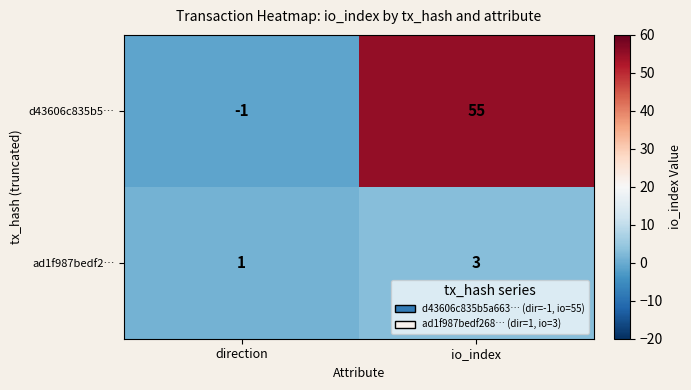

Reading left to right, what are all the values shown in this chart?

d43606c835b5…: -1	55
ad1f987bedf2…: 1	3